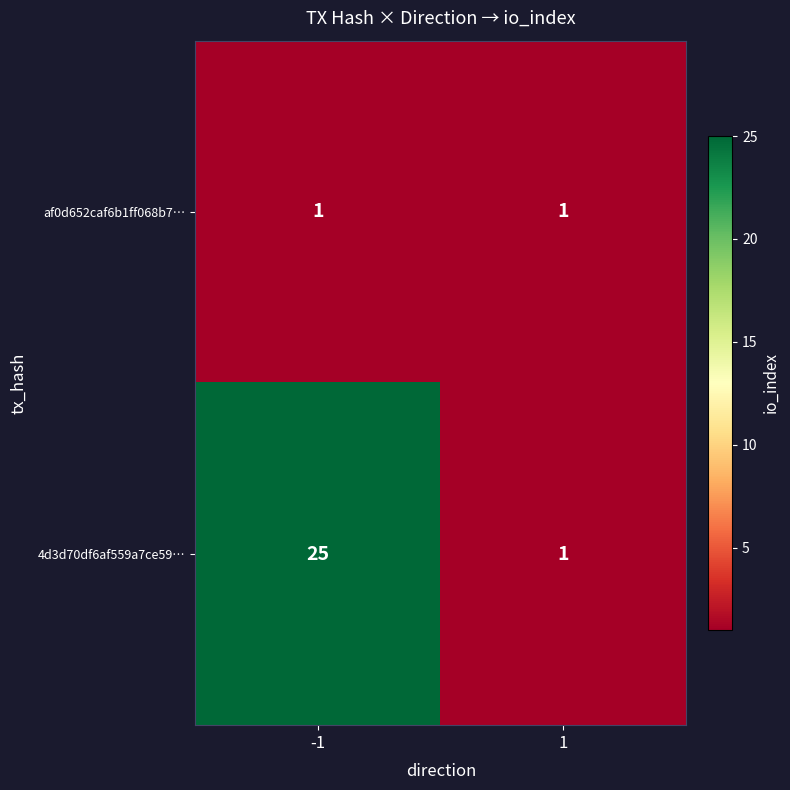

Which label corresponds to the largest value in the chart?

-1